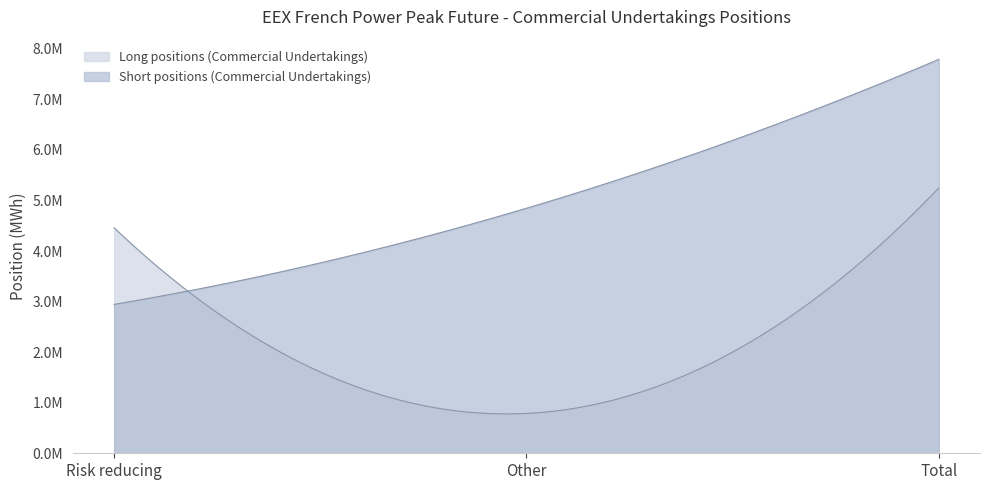

What is the sum of all Short positions (Commercial Undertakings) values?

15581832